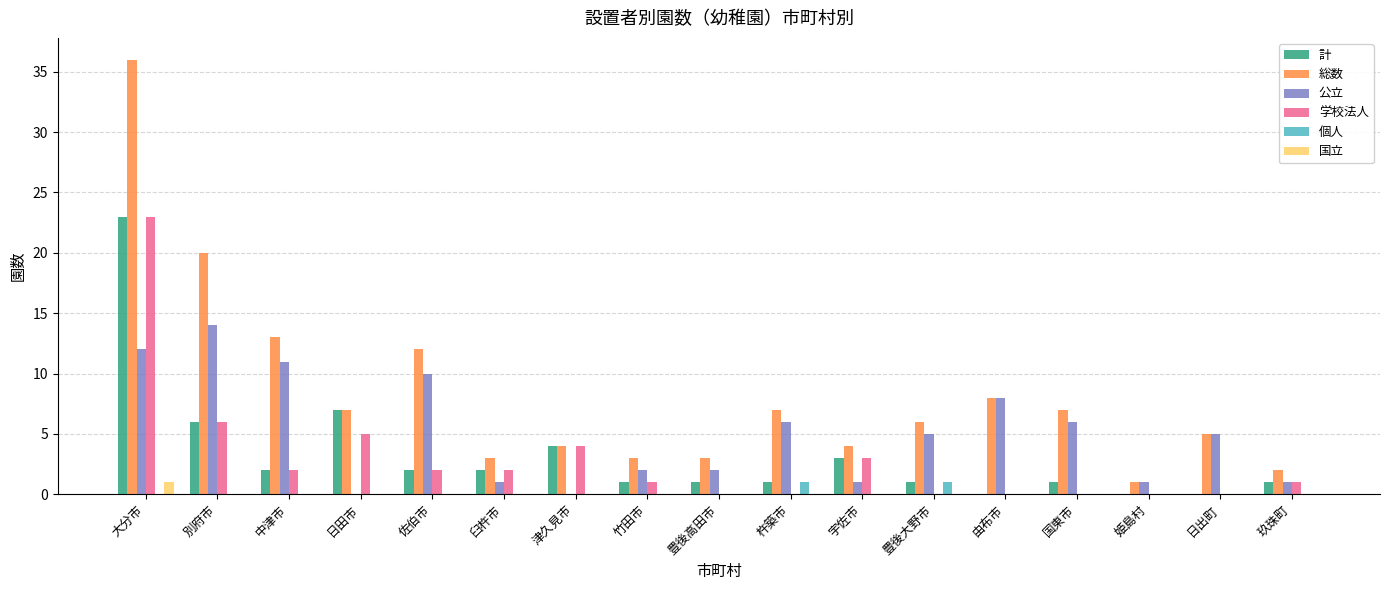

Reading left to right, what are all the values shown in this chart?

計: 23	6	2	7	2	2	4	1	1	1	3	1	0	1	0	0	1
総数: 36	20	13	7	12	3	4	3	3	7	4	6	8	7	1	5	2
公立: 12	14	11	0	10	1	0	2	2	6	1	5	8	6	1	5	1
学校法人: 23	6	2	5	2	2	4	1	0	0	3	0	0	0	0	0	1
個人: 0	0	0	0	0	0	0	0	0	1	0	1	0	0	0	0	0
国立: 1	0	0	0	0	0	0	0	0	0	0	0	0	0	0	0	0